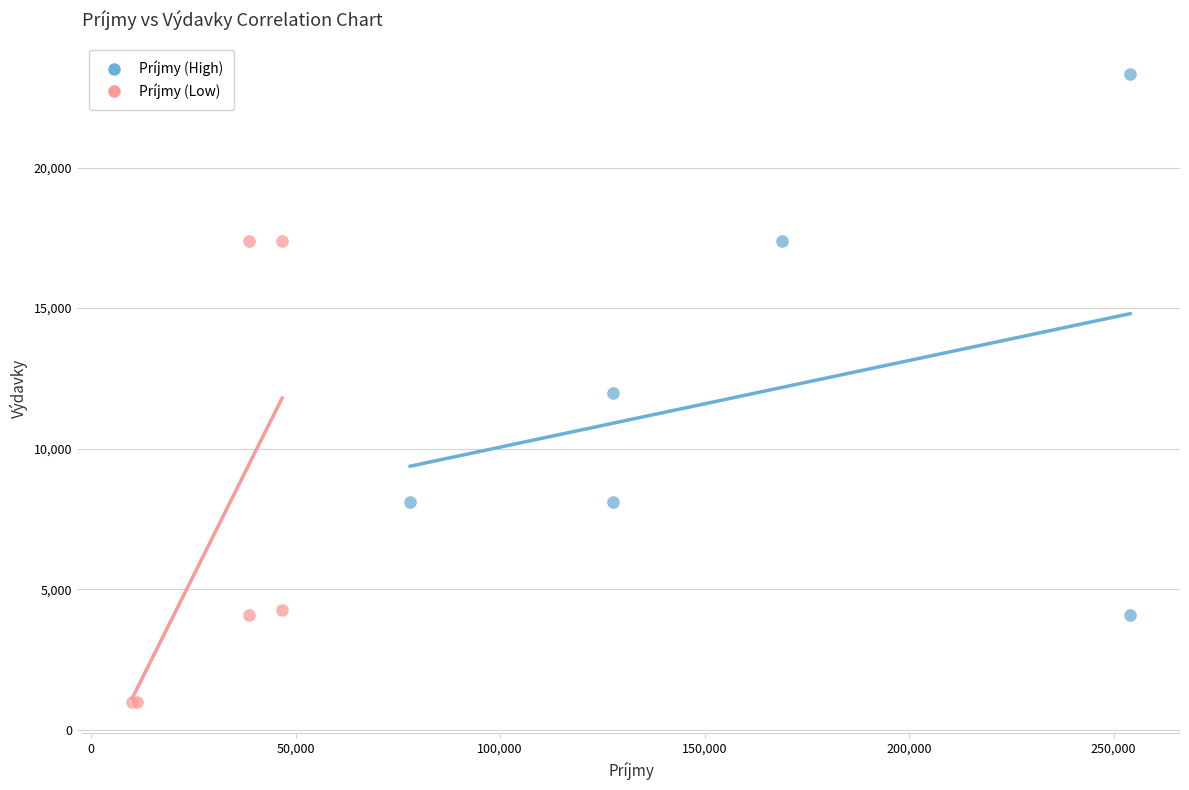

Which series has the largest Y range (max minus min)?

Príjmy (High)